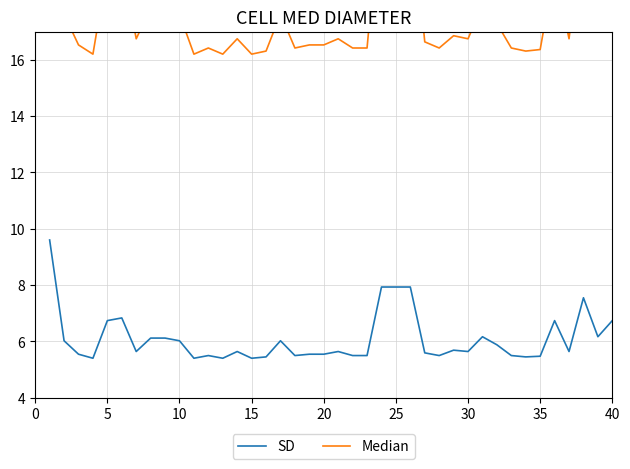

How many distinct data groups are displayed?

2